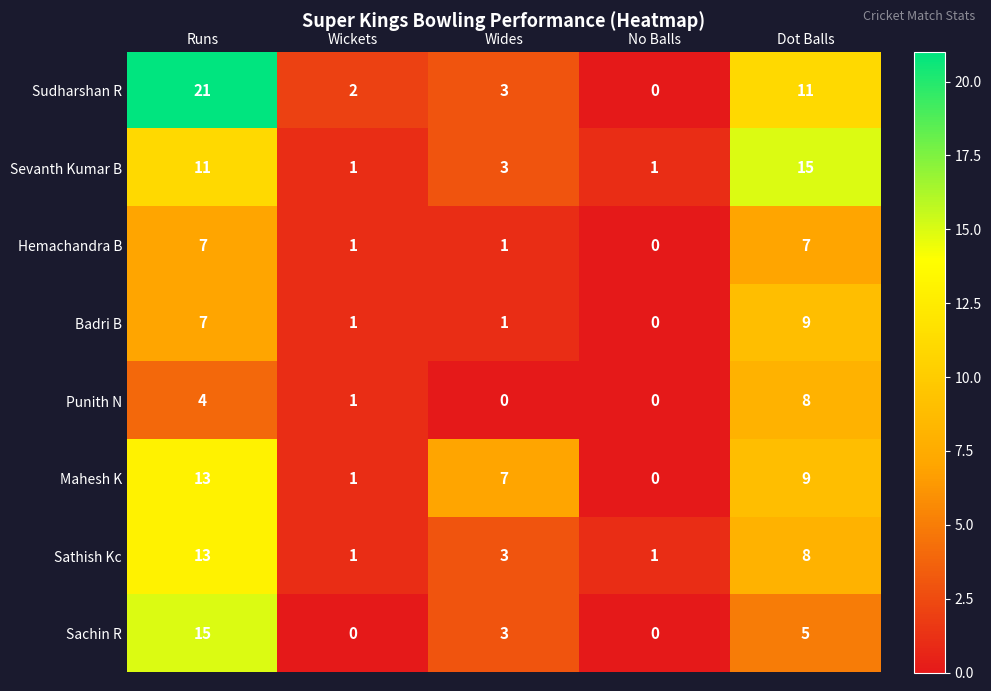

What is the maximum value shown in the chart?

21